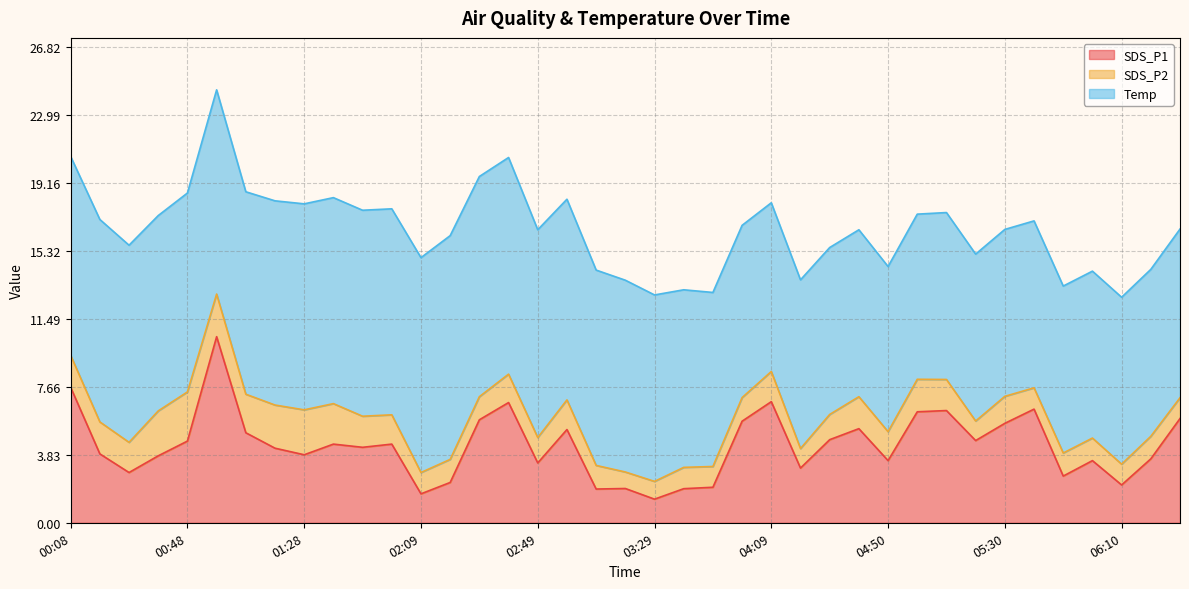

Reading left to right, extract all data points from this chart.

SDS_P1: 00:08=7.6	00:18=3.9	00:28=2.8	00:38=3.8	00:48=4.6	00:58=10.5	01:08=5.1	01:18=4.2	01:28=3.8	01:38=4.4	01:48=4.2	01:59=4.4	02:09=1.6	02:19=2.3	02:29=5.8	02:39=6.8	02:49=3.4	02:59=5.2	03:09=1.9	03:19=1.9	03:29=1.3	03:39=1.9	03:49=2.0	03:59=5.7	04:09=6.8	04:19=3.1	04:29=4.7	04:39=5.3	04:50=3.5	05:00=6.2	05:10=6.3	05:20=4.6	05:30=5.6	05:40=6.4	05:50=2.6	06:00=3.5	06:10=2.1	06:20=3.6	06:30=5.9
SDS_P2: 00:08=1.8	00:18=1.8	00:28=1.7	00:38=2.5	00:48=2.8	00:58=2.4	01:08=2.2	01:18=2.4	01:28=2.5	01:38=2.3	01:48=1.8	01:59=1.6	02:09=1.2	02:19=1.3	02:29=1.3	02:39=1.6	02:49=1.4	02:59=1.7	03:09=1.3	03:19=0.9	03:29=1.0	03:39=1.2	03:49=1.2	03:59=1.3	04:09=1.7	04:19=1.1	04:29=1.4	04:39=1.8	04:50=1.6	05:00=1.8	05:10=1.8	05:20=1.1	05:30=1.5	05:40=1.2	05:50=1.3	06:00=1.3	06:10=1.2	06:20=1.3	06:30=1.2
Temp: 00:08=11.2	00:18=11.4	00:28=11.1	00:38=11.0	00:48=11.2	00:58=11.5	01:08=11.4	01:18=11.5	01:28=11.6	01:38=11.6	01:48=11.6	01:59=11.6	02:09=12.1	02:19=12.6	02:29=12.4	02:39=12.2	02:49=11.7	02:59=11.3	03:09=11.0	03:19=10.8	03:29=10.5	03:39=10.0	03:49=9.8	03:59=9.7	04:09=9.5	04:19=9.5	04:29=9.4	04:39=9.4	04:50=9.3	05:00=9.3	05:10=9.4	05:20=9.4	05:30=9.4	05:40=9.4	05:50=9.4	06:00=9.4	06:10=9.4	06:20=9.4	06:30=9.5